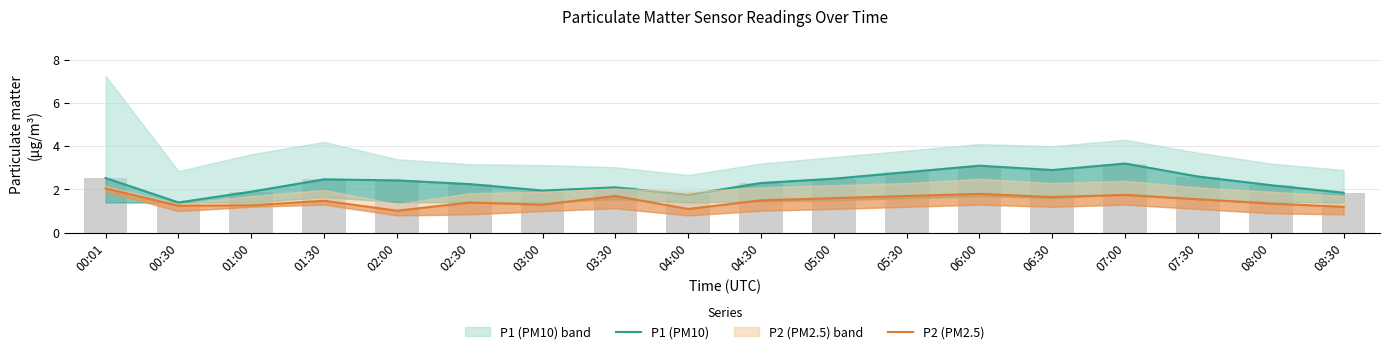

Reading left to right, list all the values displayed in this chart.

P1 (PM10): 00:01=2.5	00:30=1.4	01:00=1.9	01:30=2.5	02:00=2.4	02:30=2.2	03:00=1.9	03:30=2.1	04:00=1.8	04:30=2.3	05:00=2.5	05:30=2.8	06:00=3.1	06:30=2.9	07:00=3.2	07:30=2.6	08:00=2.2	08:30=1.9
P2 (PM2.5): 00:01=2.0	00:30=1.2	01:00=1.3	01:30=1.5	02:00=1.0	02:30=1.4	03:00=1.3	03:30=1.7	04:00=1.1	04:30=1.5	05:00=1.6	05:30=1.7	06:00=1.8	06:30=1.6	07:00=1.8	07:30=1.6	08:00=1.4	08:30=1.2